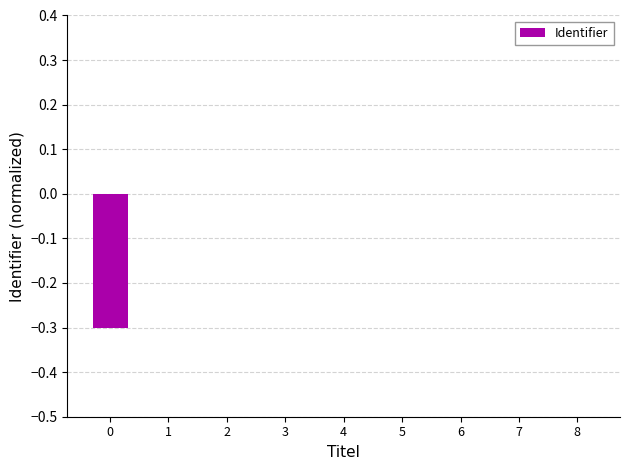

The chart shows a value of -0.3 at 0. True or false?

True